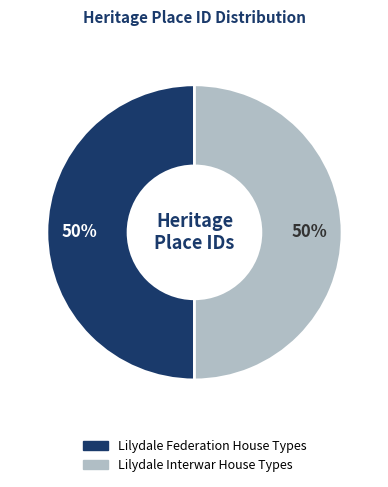

To the nearest percent, what portion does Lilydale Federation House Types represent?

50%